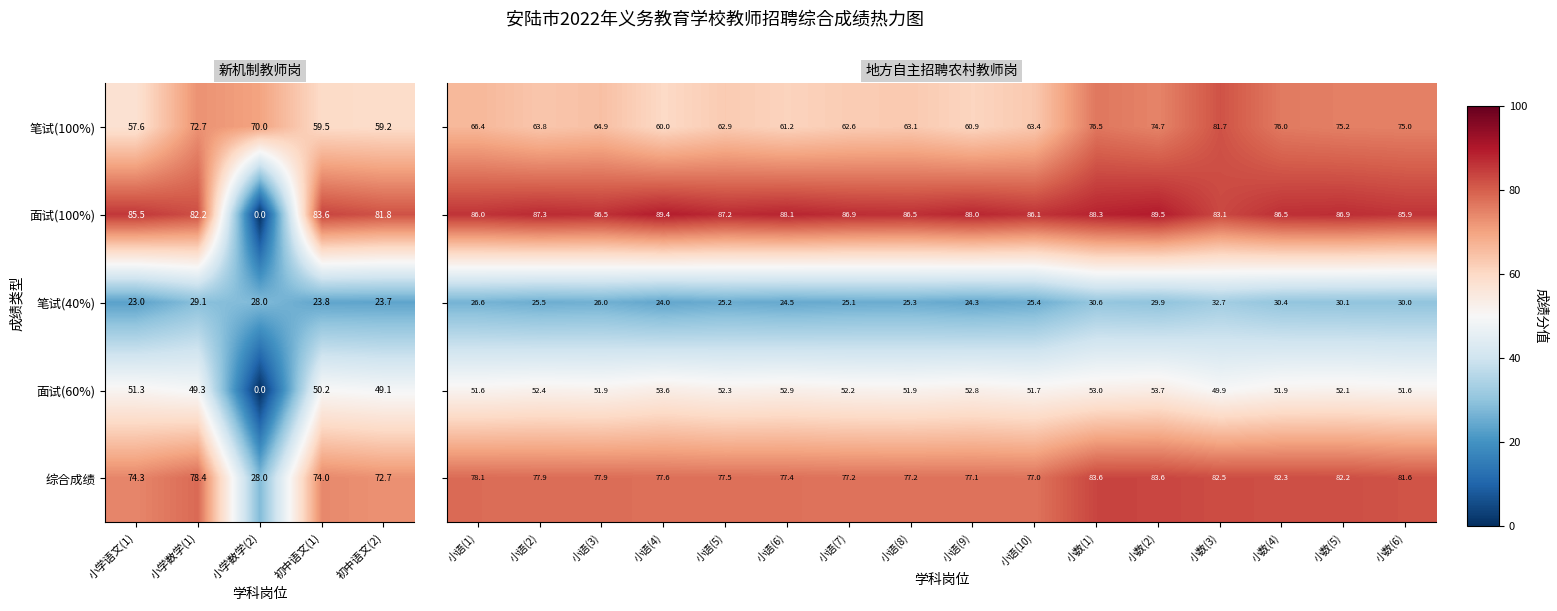

Is it true that 面试(60%) equals 31.0 at 初中语文(1)?

False